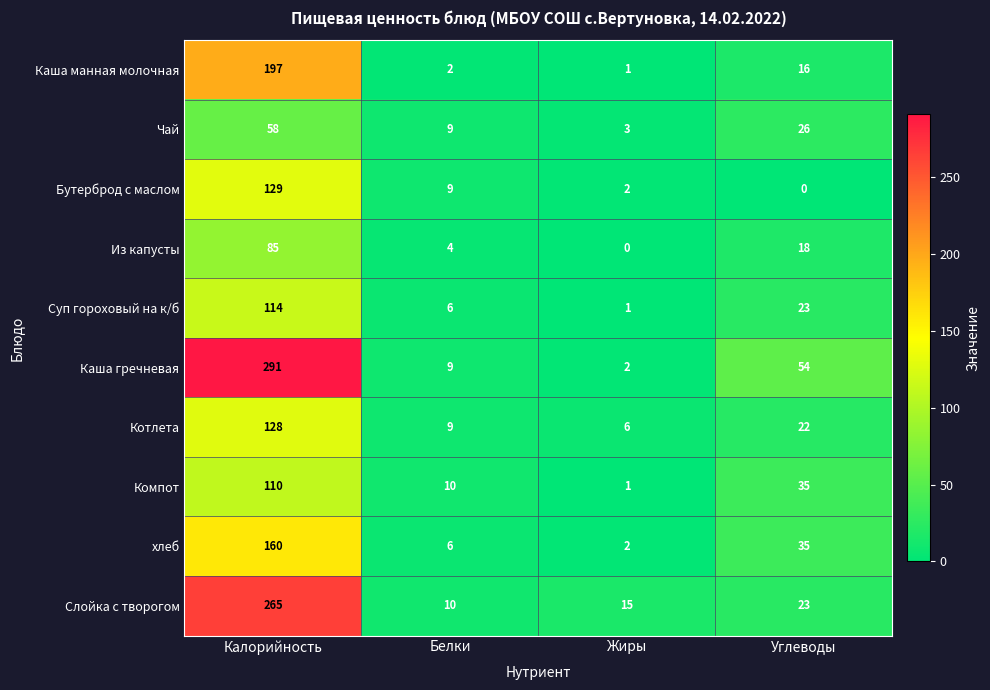

Between Белки and Углеводы, which series saw the biggest shift?

Каша гречневая